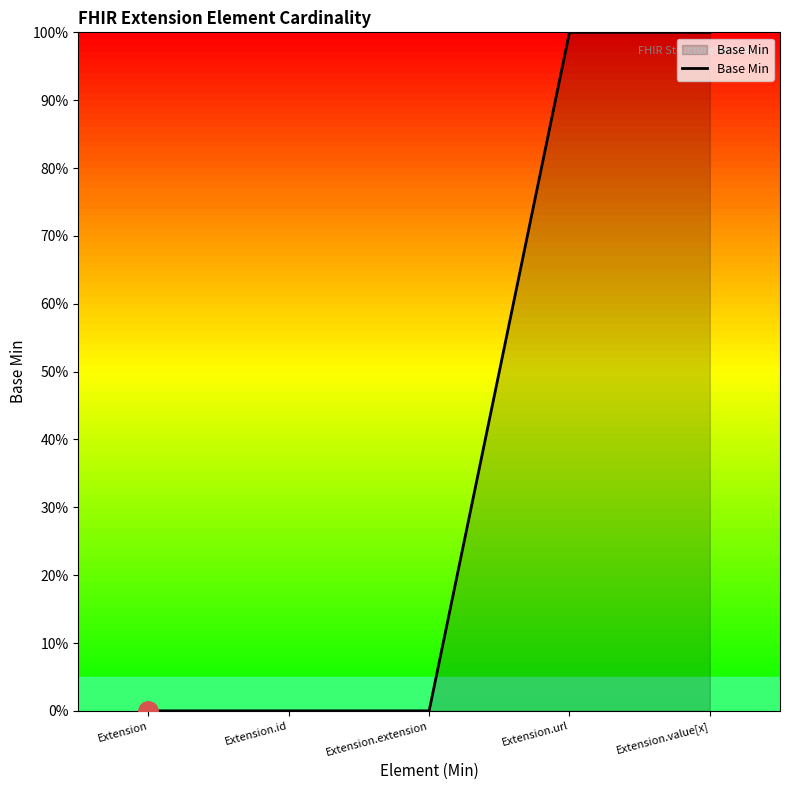

Reading left to right, transcribe all the data shown in this chart.

Extension=0	Extension.id=0	Extension.extension=0	Extension.url=1	Extension.value[x]=1